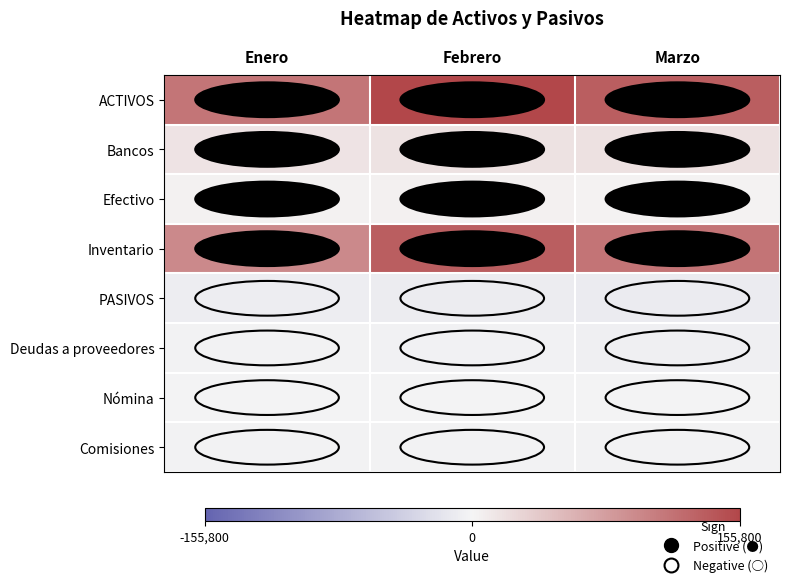

Rank the series by their maximum value, from lowest to highest.

PASIVOS, Deudas a proveedores, Comisiones, Nómina, Efectivo, Bancos, Inventario, ACTIVOS